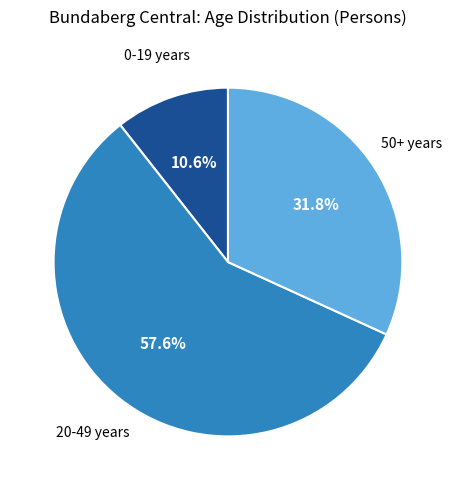

Is there a majority slice in this chart?

Yes